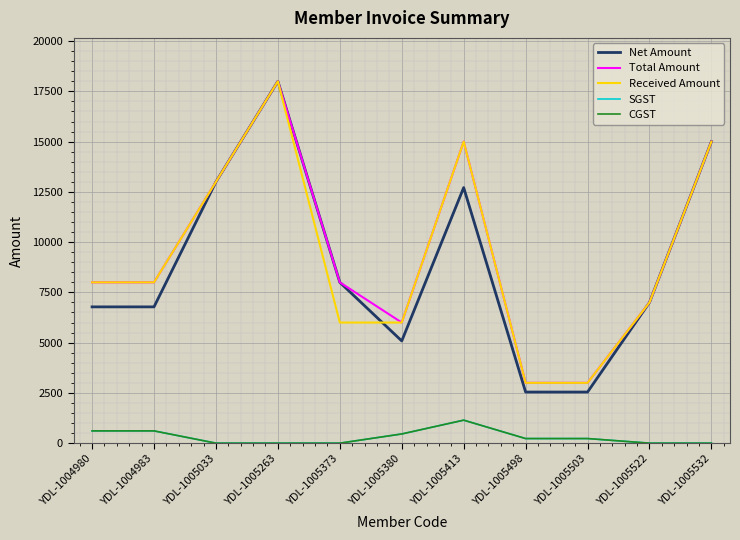

What is the difference between the Received Amount values at YDL-1005522 and YDL-1005033?

6000.0